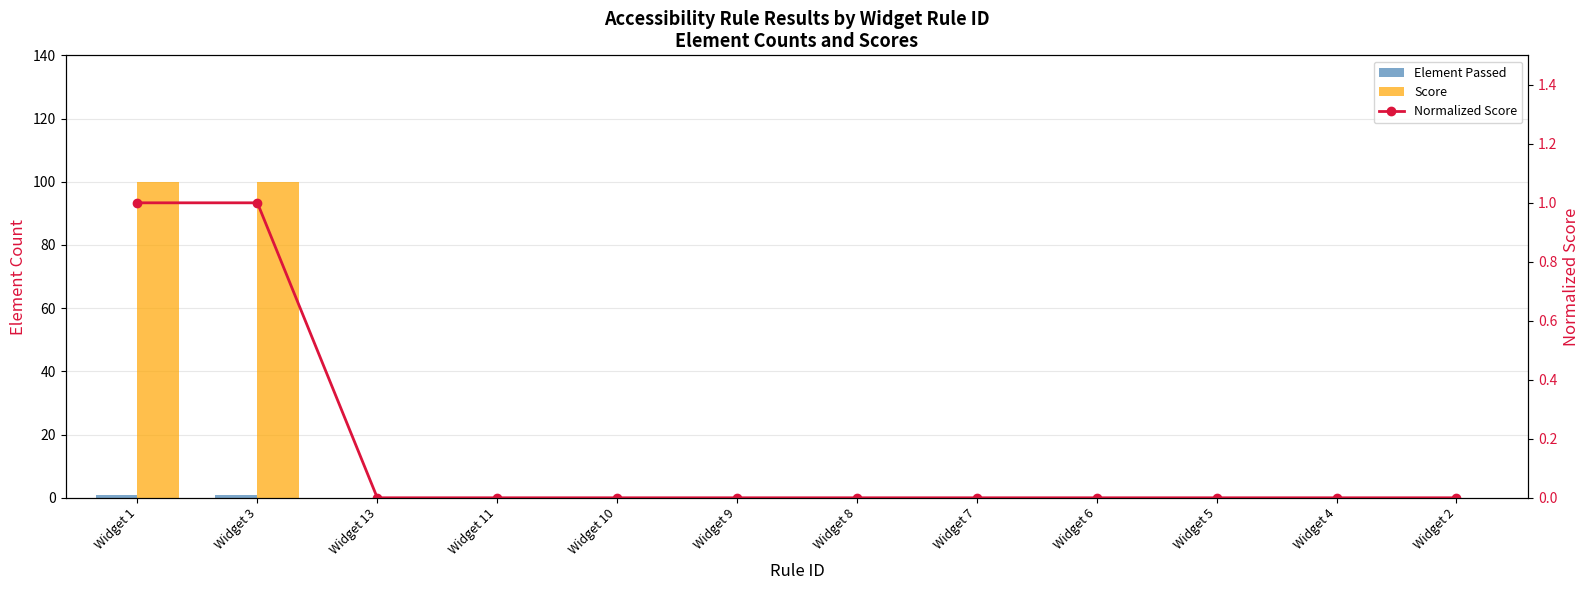

How many groups of bars are there?

12